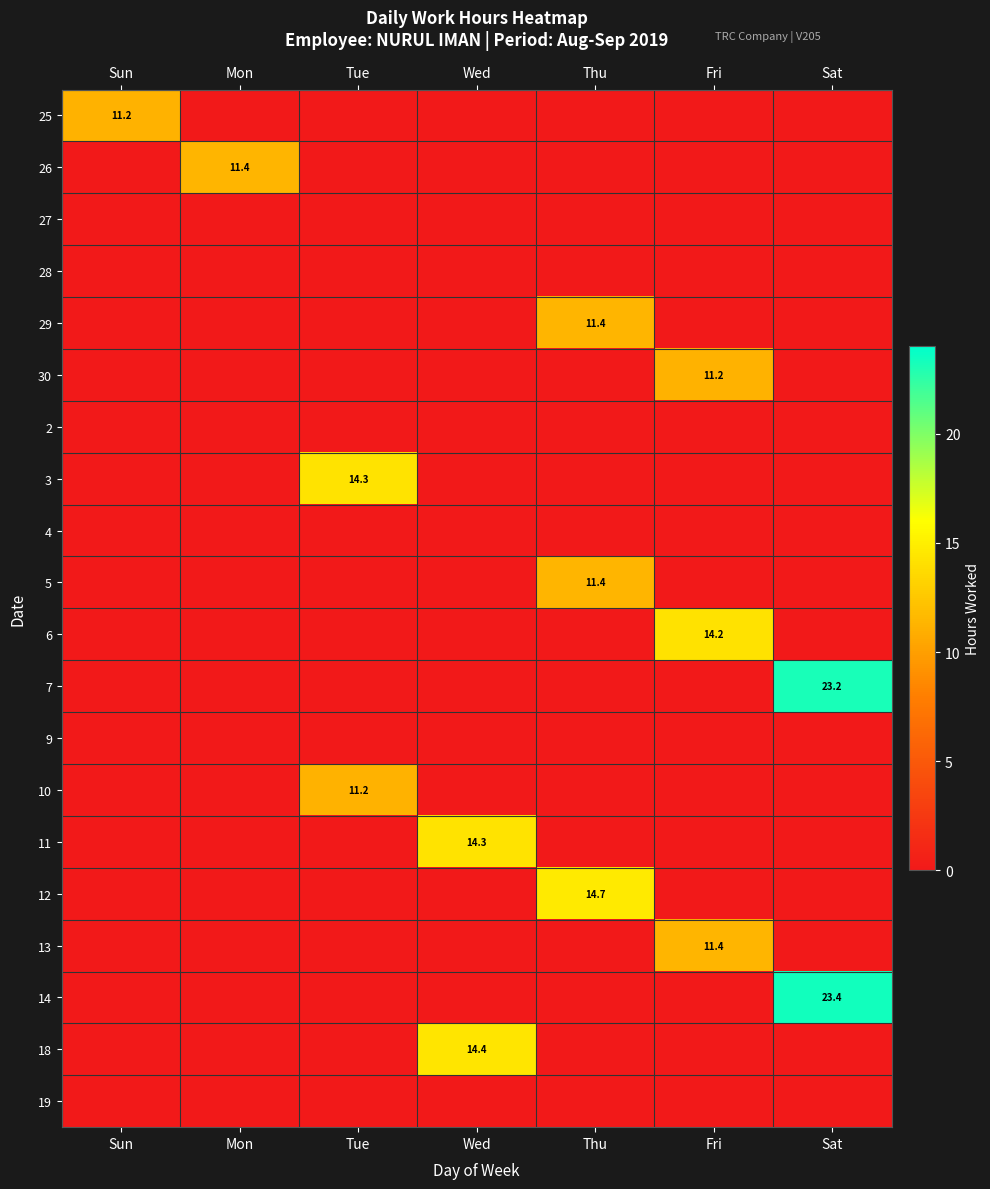

Rank the series at Fri from highest to lowest value.

6, 13, 30, 25, 26, 27, 28, 29, 2, 3, 4, 5, 7, 9, 10, 11, 12, 14, 18, 19